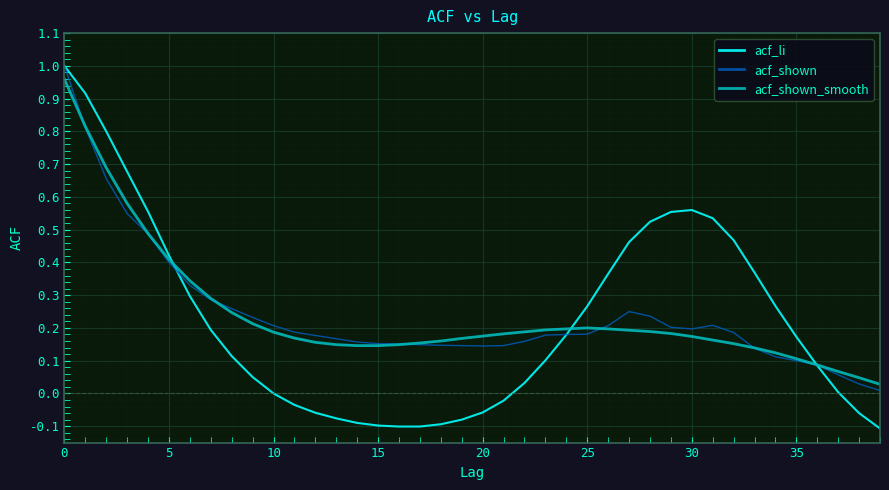

Which series has the largest range (max minus min)?

acf_li